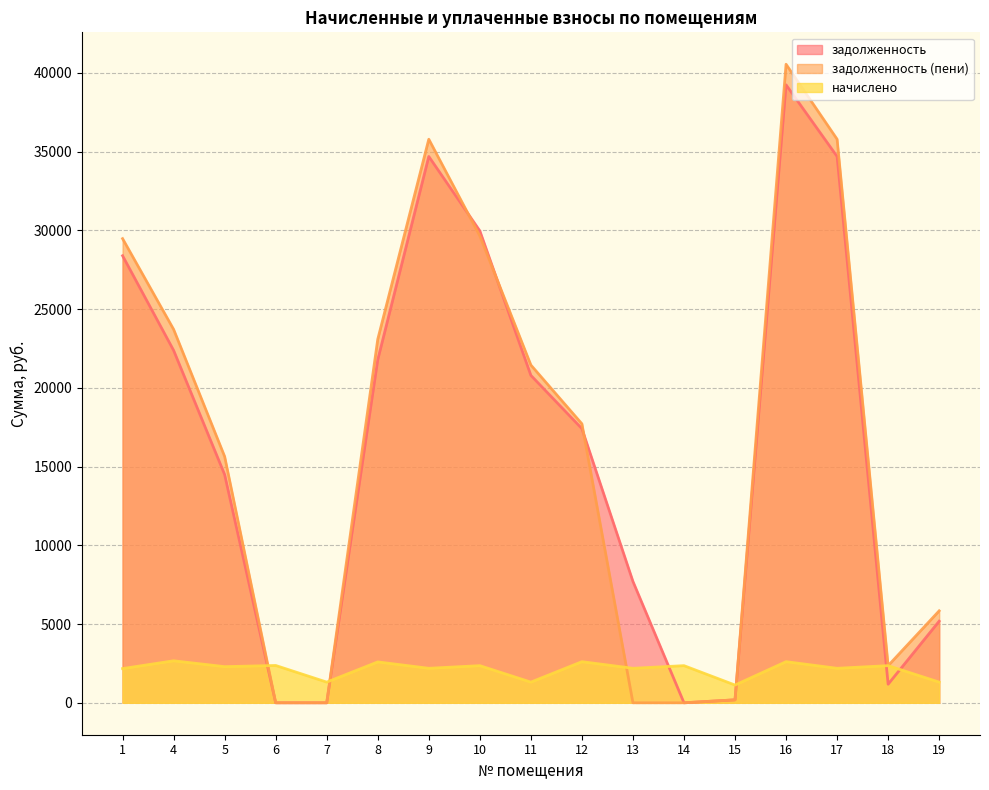

True or false: начислено and задолженность (пени) cross at least once.

True